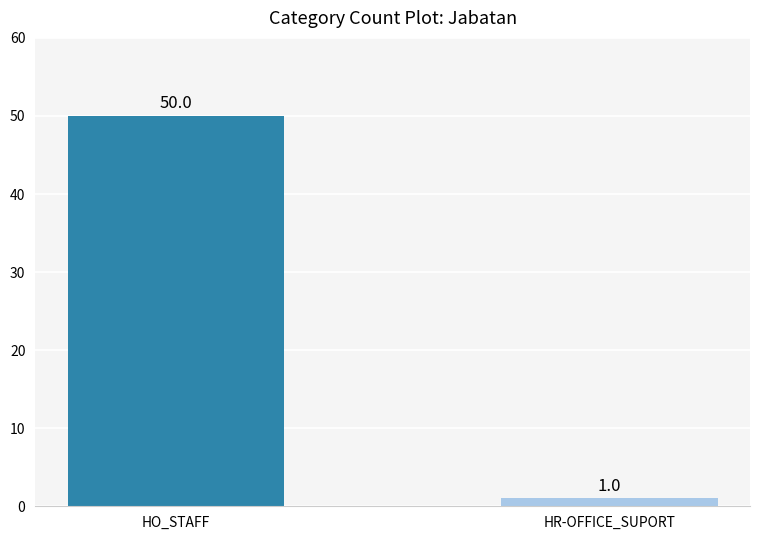

What is the sum of the values at HR-OFFICE_SUPORT and HO_STAFF?

51